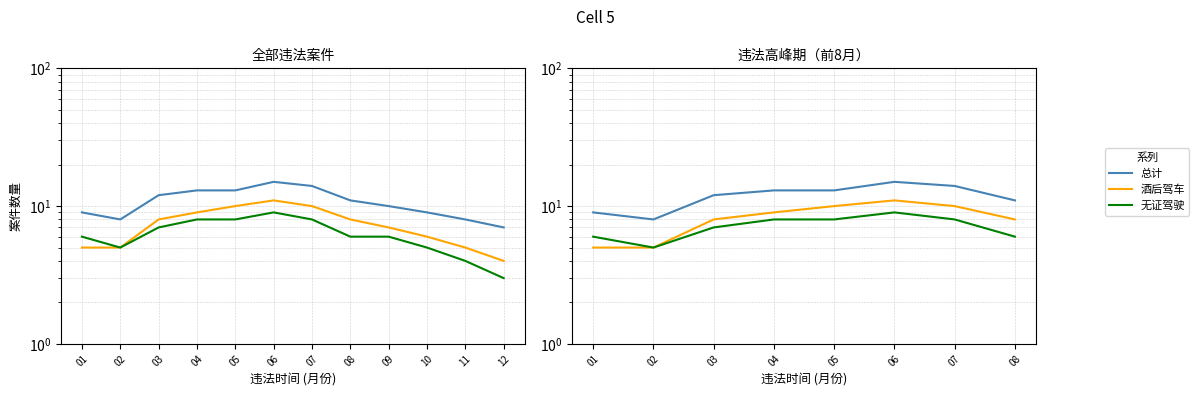

Reading left to right, what are all the values shown in this chart?

总计: 01=9	02=8	03=12	04=13	05=13	06=15	07=14	08=11
酒后驾车: 01=5	02=5	03=8	04=9	05=10	06=11	07=10	08=8
无证驾驶: 01=6	02=5	03=7	04=8	05=8	06=9	07=8	08=6